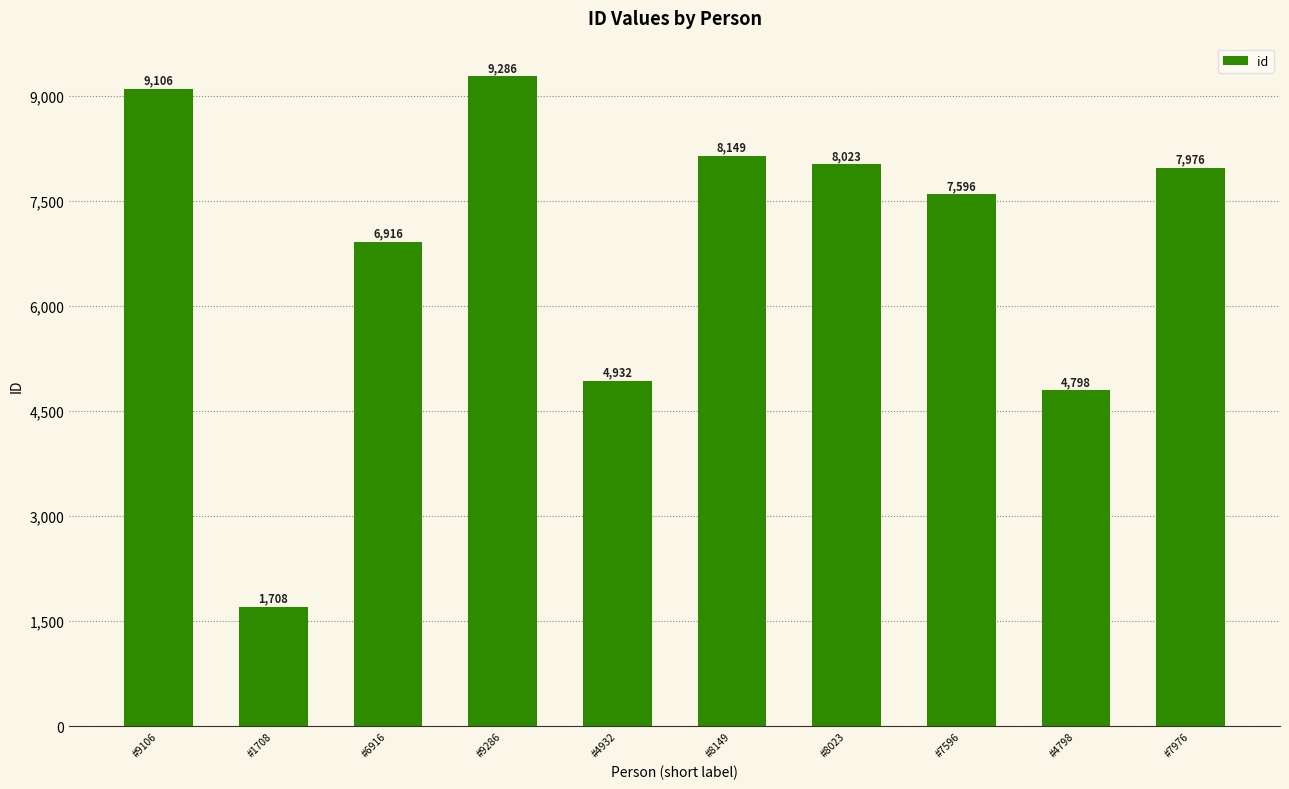

What is the difference between the values at #7596 and #4932?

2664